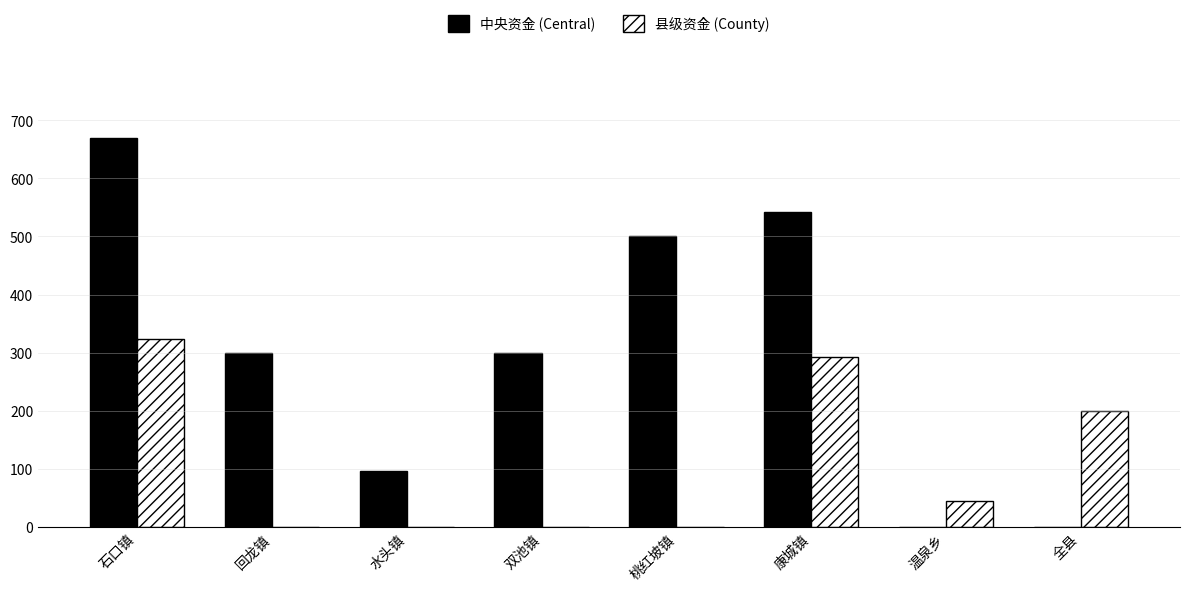

What is the maximum value for 中央资金 (Central)?

668.9